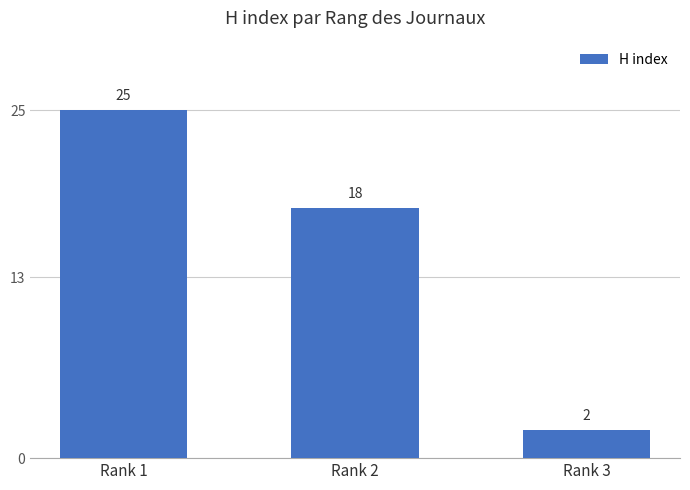

List the labels in order of value, largest first.

Rank 1, Rank 2, Rank 3